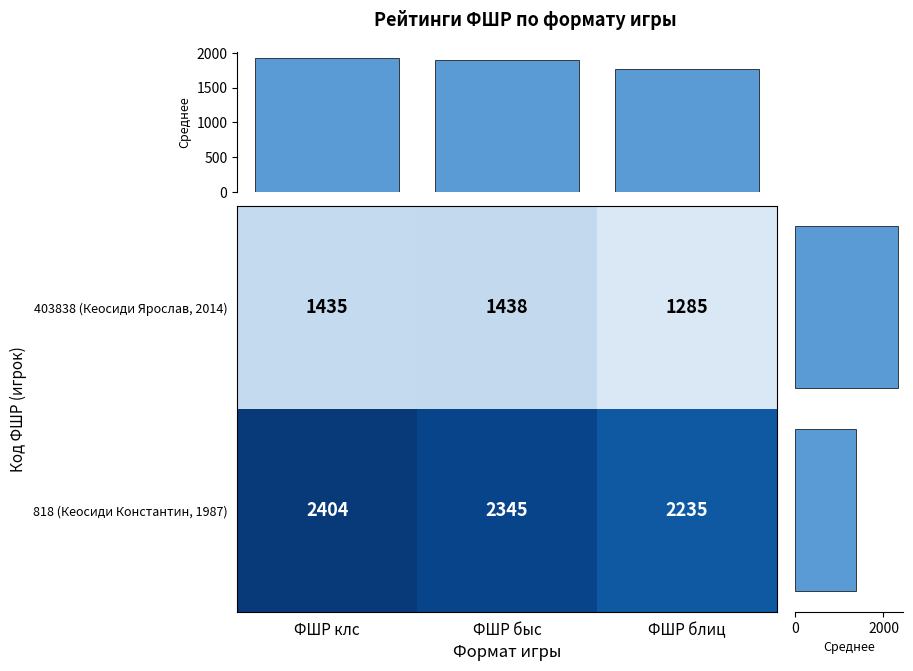

What is the total value across all series at ФШР клс?

3839